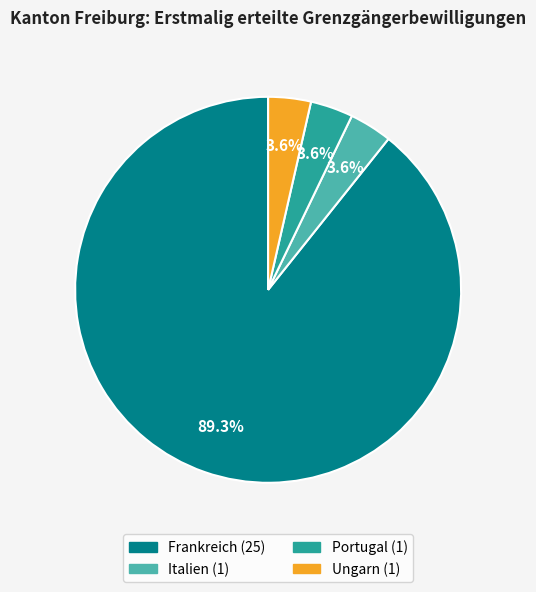

To the nearest percent, what is the combined percentage of Portugal and Italien?

7%